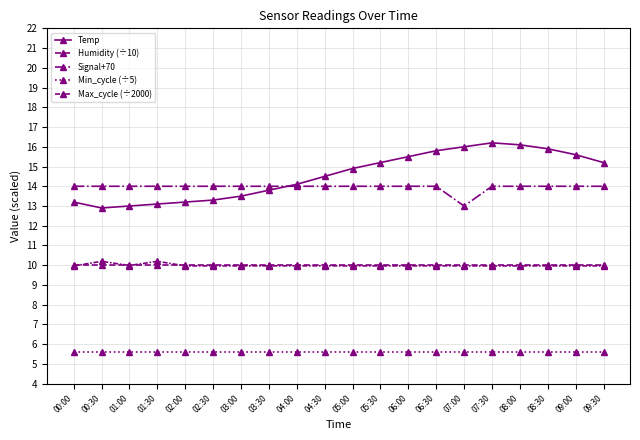

Between 07:00 and 07:30, which series saw the biggest shift?

Signal+70